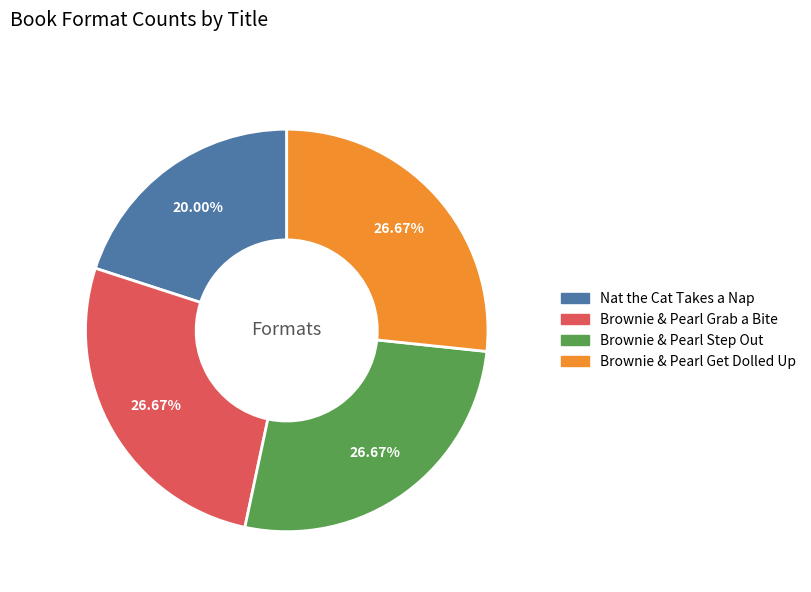

What percentage is the Brownie & Pearl Grab a Bite slice, to the nearest percent?

27%